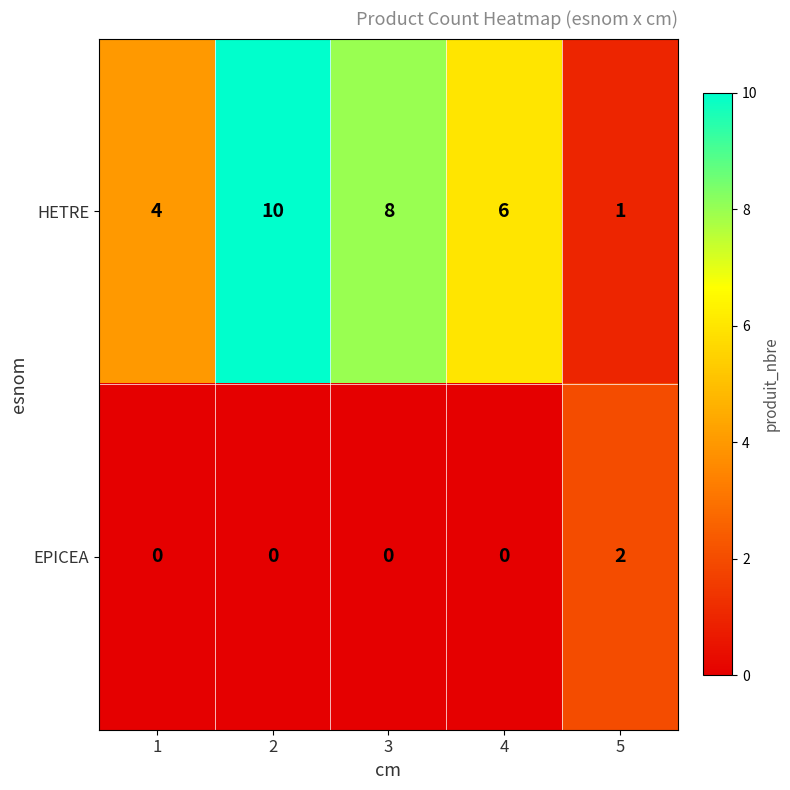

The value of HETRE at 4 is 9. True or false?

False